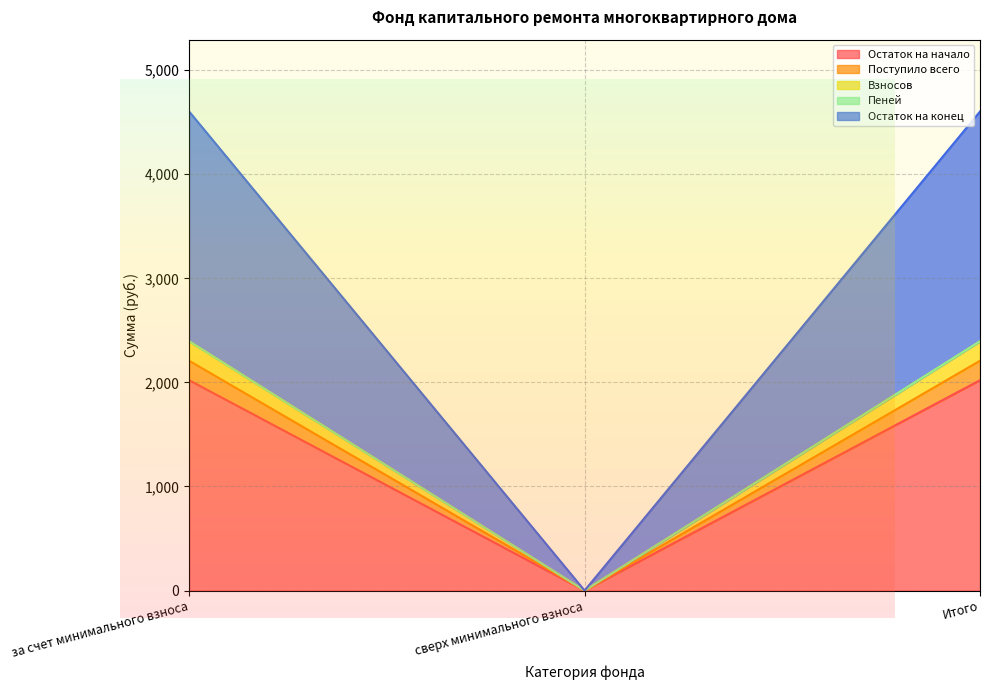

What is the label of the 1st point from the right?

Итого